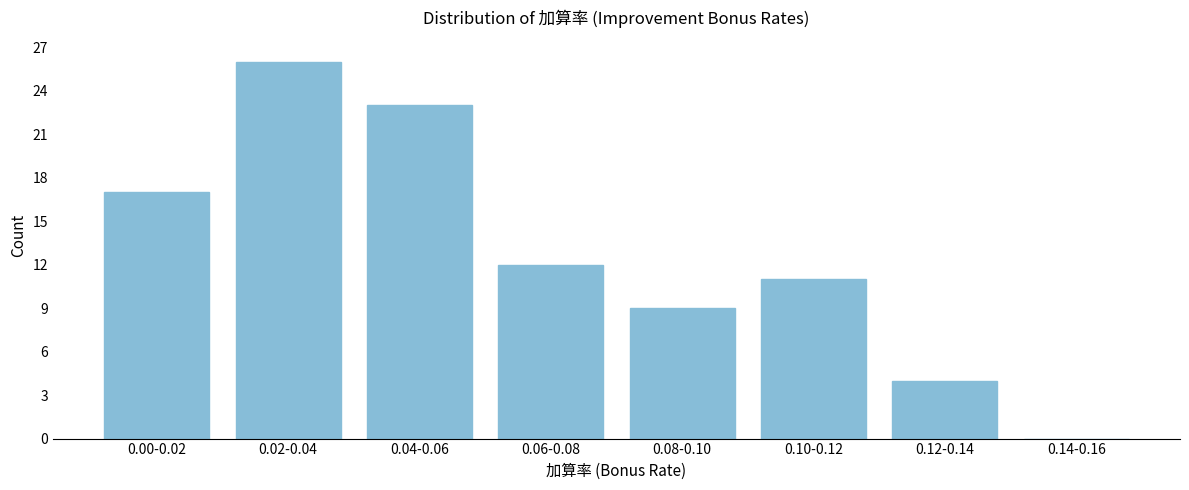

Reading right to left, what are all the values shown in this chart?

0.14-0.16=0	0.12-0.14=4	0.10-0.12=11	0.08-0.10=9	0.06-0.08=12	0.04-0.06=23	0.02-0.04=26	0.00-0.02=17